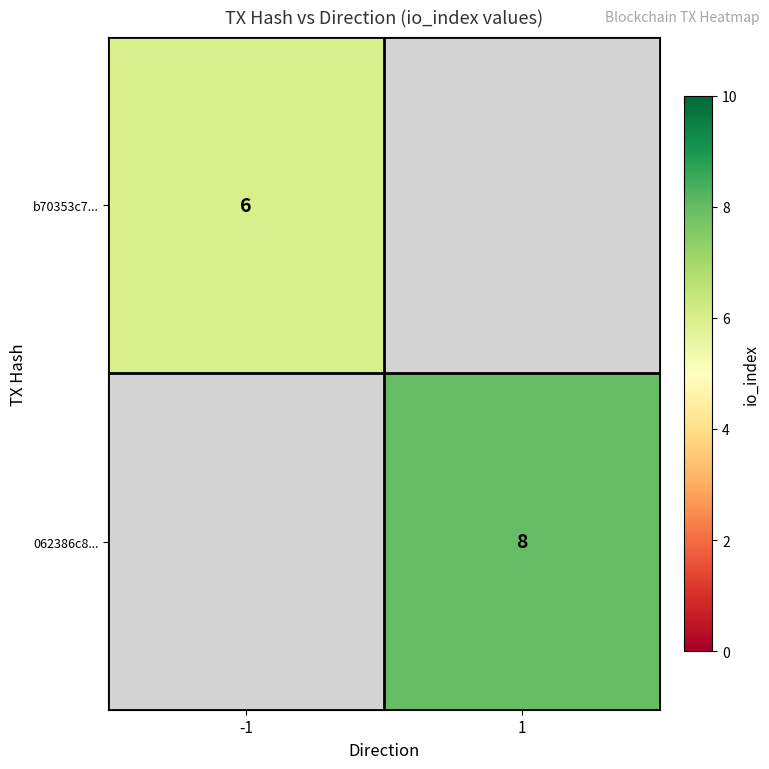

Which category has the highest value across all series?

1